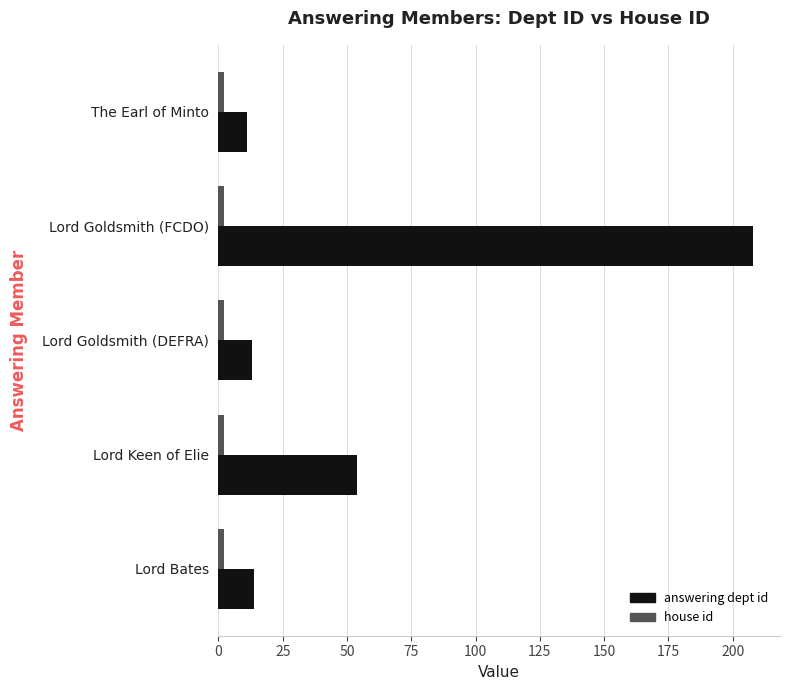

True or false: answering dept id has a value of 14 at Lord Bates.

True